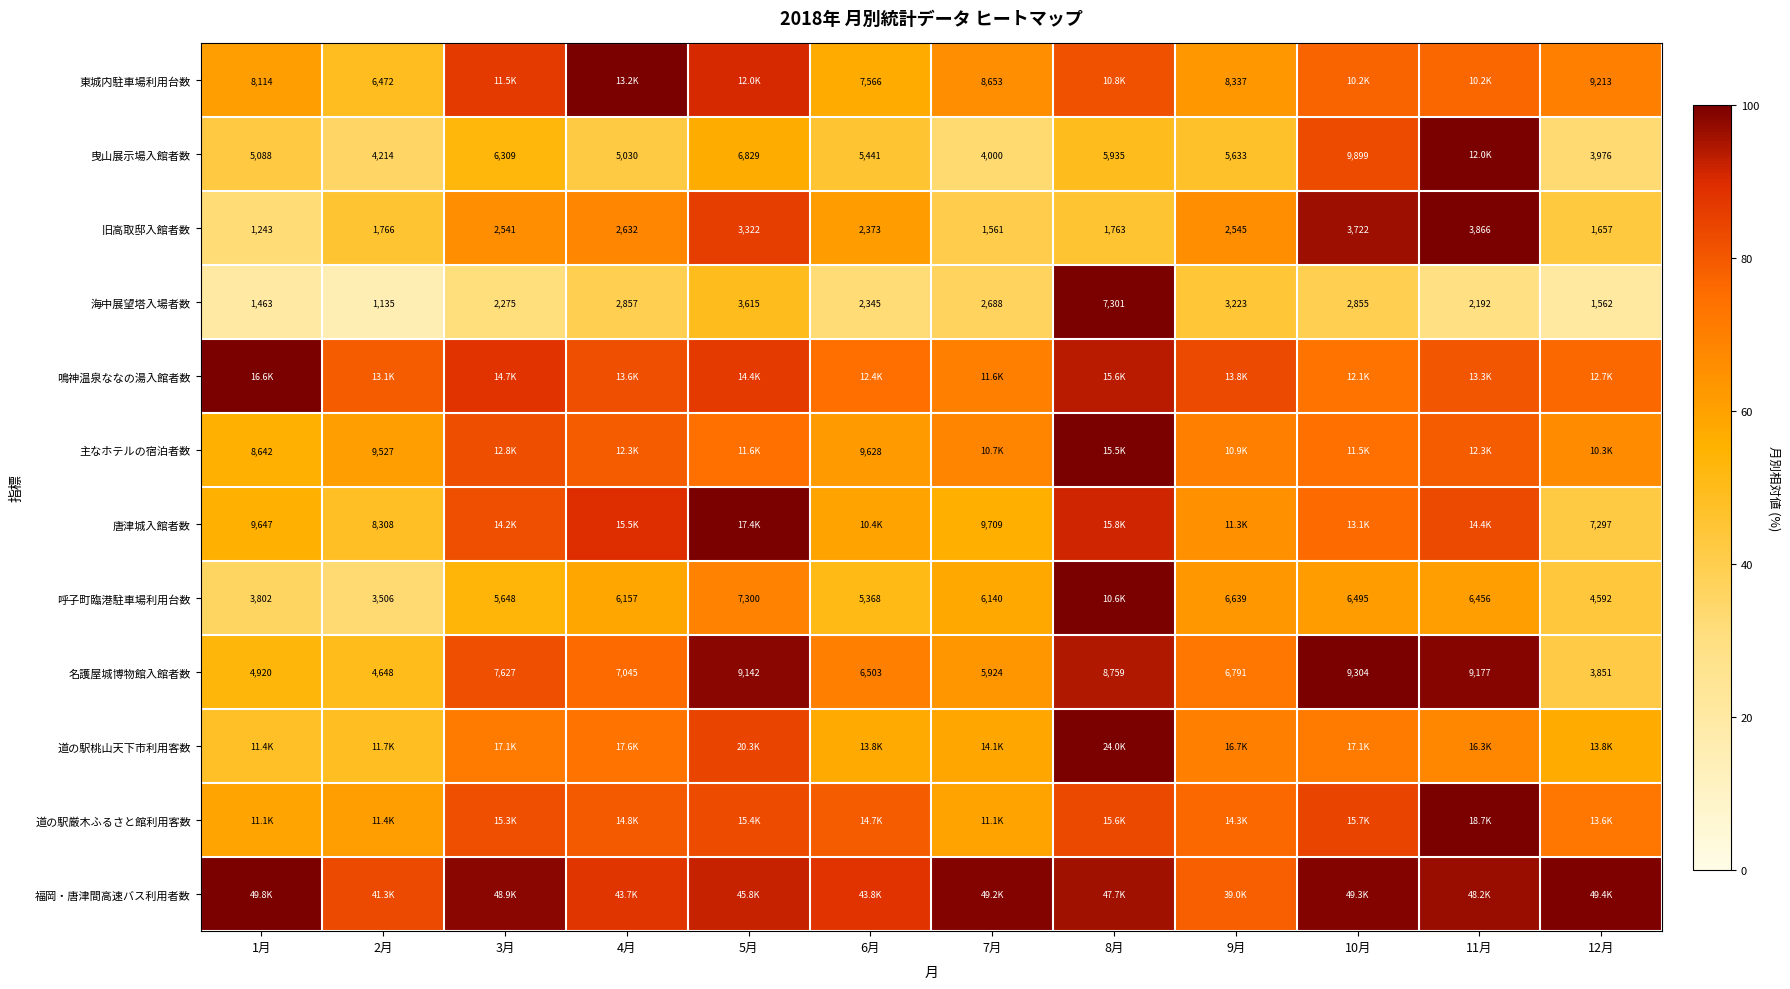

True or false: 唐津城入館者数 has a value of 64.8 at 9月.

True